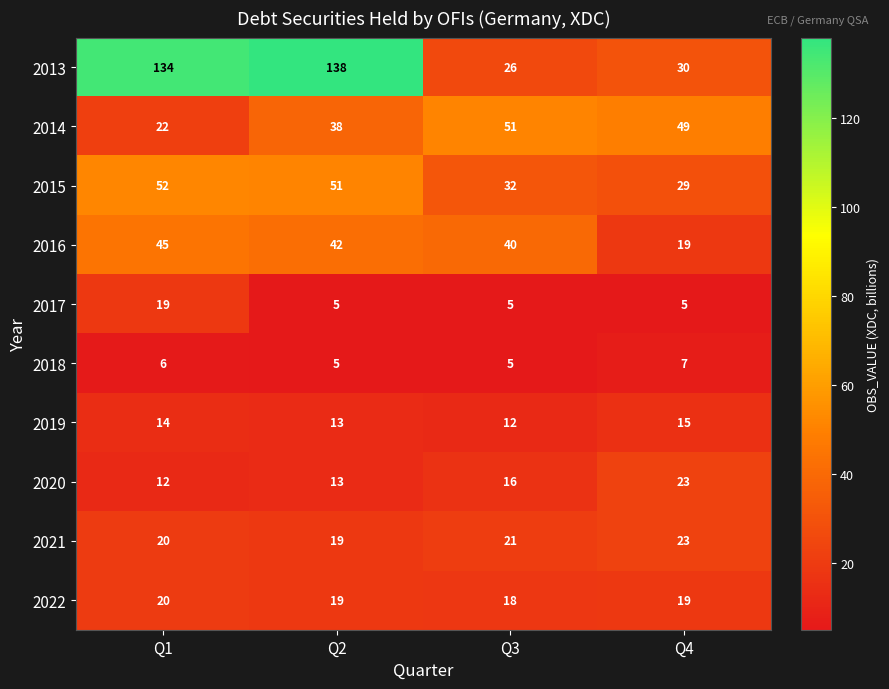

Which series has the largest range (max minus min)?

2013